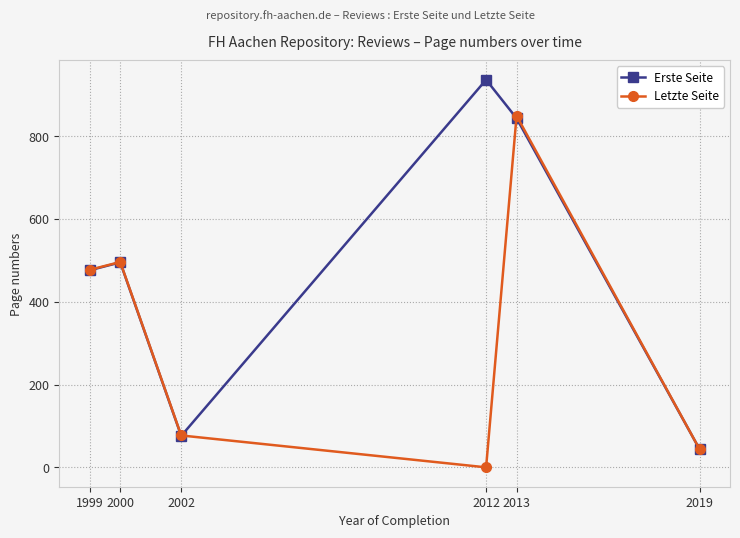

Count the number of categories in the chart.

6